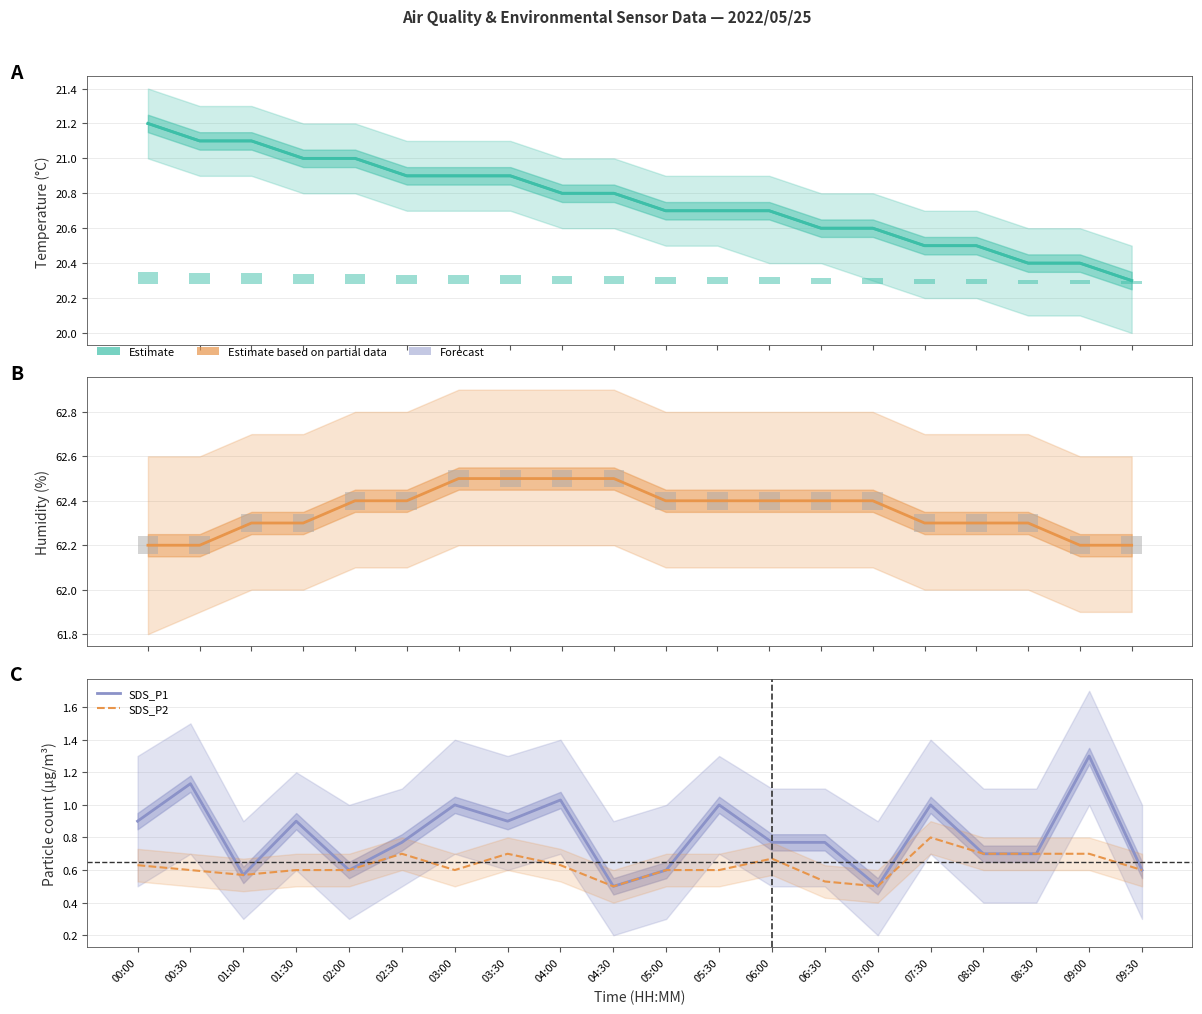

What is the smallest value displayed?

0.5